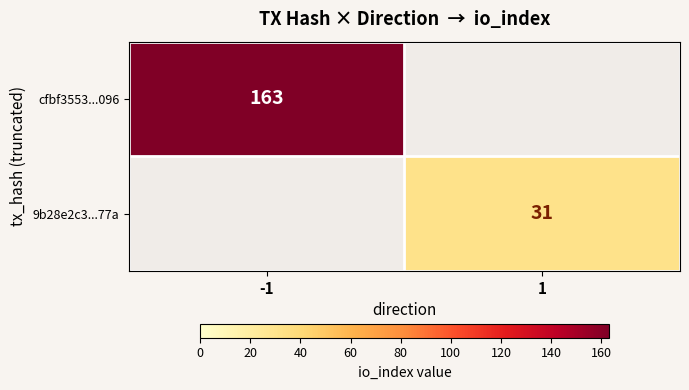

True or false: 9b28e2c3...77a has a value of 31 at 1.

True